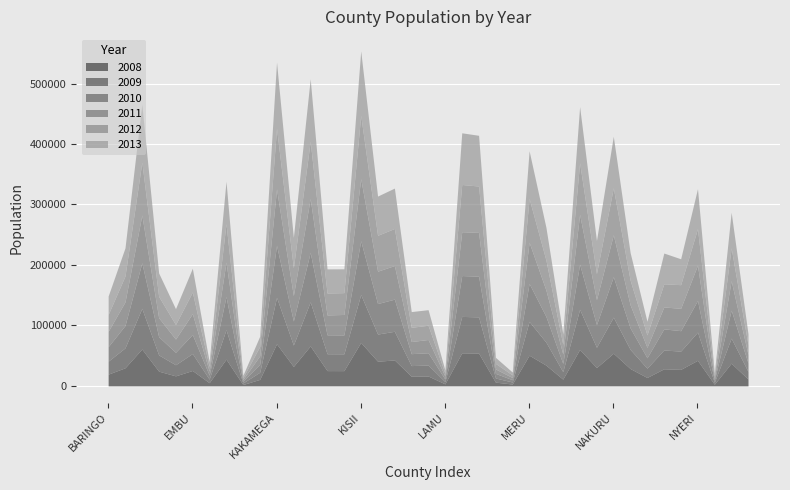

What is the total value across all series at EMBU?

194552